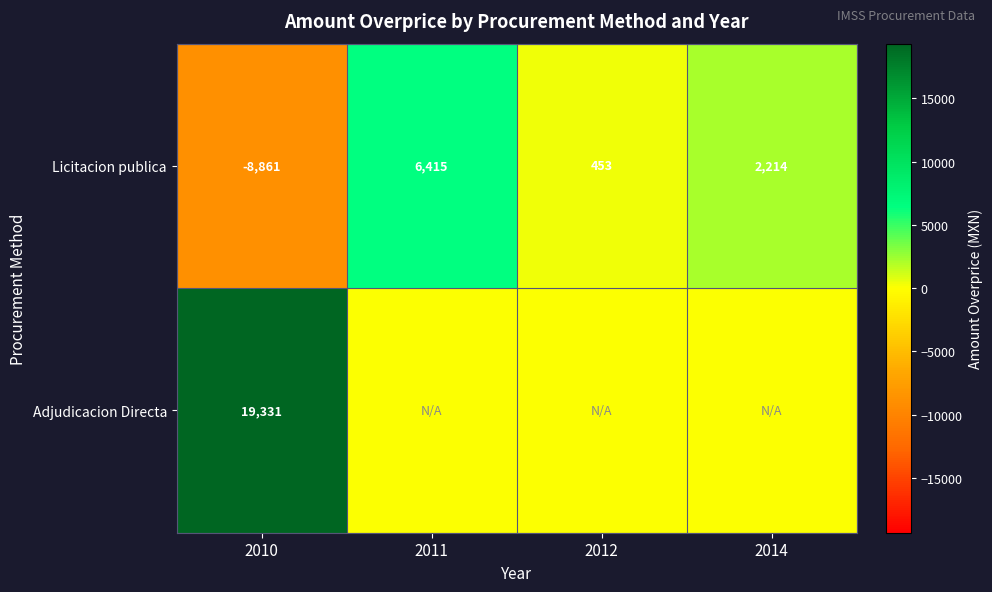

What is the total value across all series at 2010?

10470